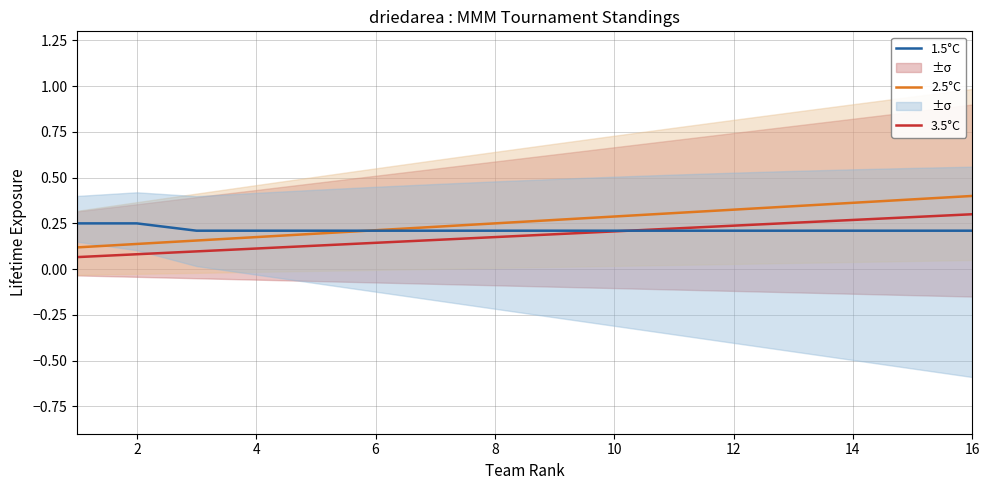

Reading left to right, what are all the values shown in this chart?

3.5°C: 0.1	0.1	0.1	0.1	0.1	0.1	0.2	0.2	0.2	0.2	0.2	0.2	0.3	0.3	0.3	0.3
2.5°C: 0.1	0.1	0.2	0.2	0.2	0.2	0.2	0.2	0.3	0.3	0.3	0.3	0.3	0.4	0.4	0.4
1.5°C: 0.2	0.2	0.2	0.2	0.2	0.2	0.2	0.2	0.2	0.2	0.2	0.2	0.2	0.2	0.2	0.2